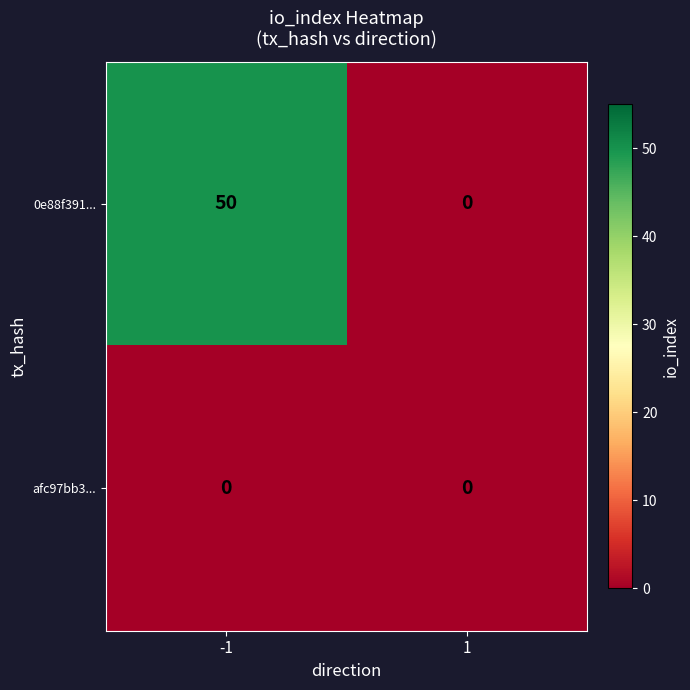

Reading left to right, transcribe all the data shown in this chart.

0e88f391...: 50	0
afc97bb3...: 0	0